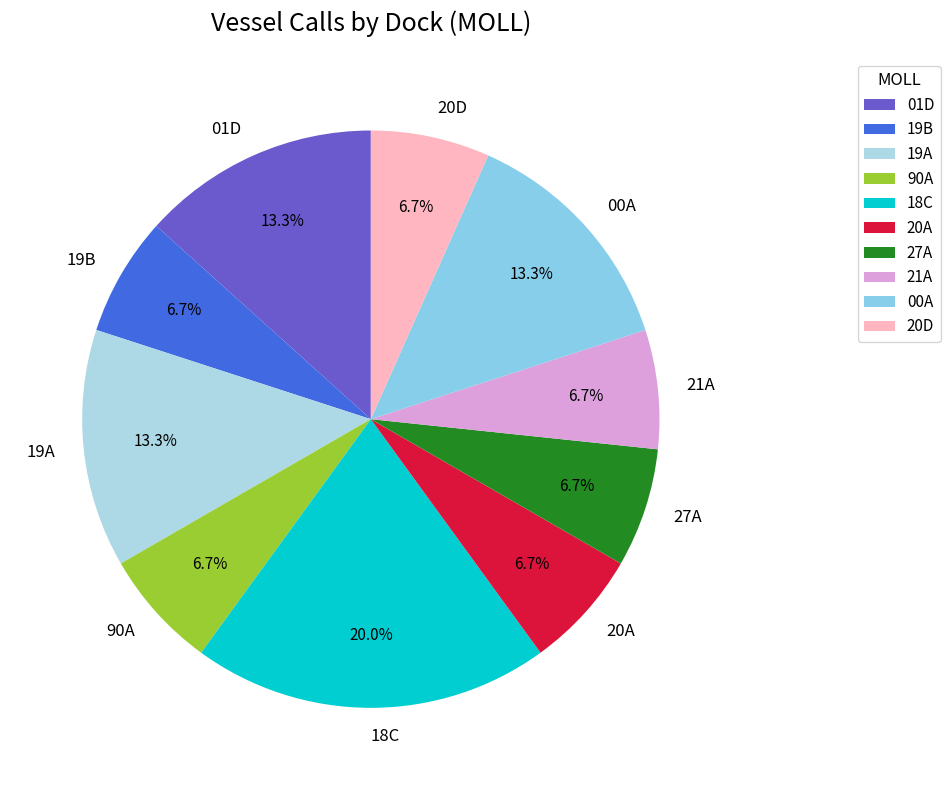

The 00A slice represents 13% of the pie. True or false?

True